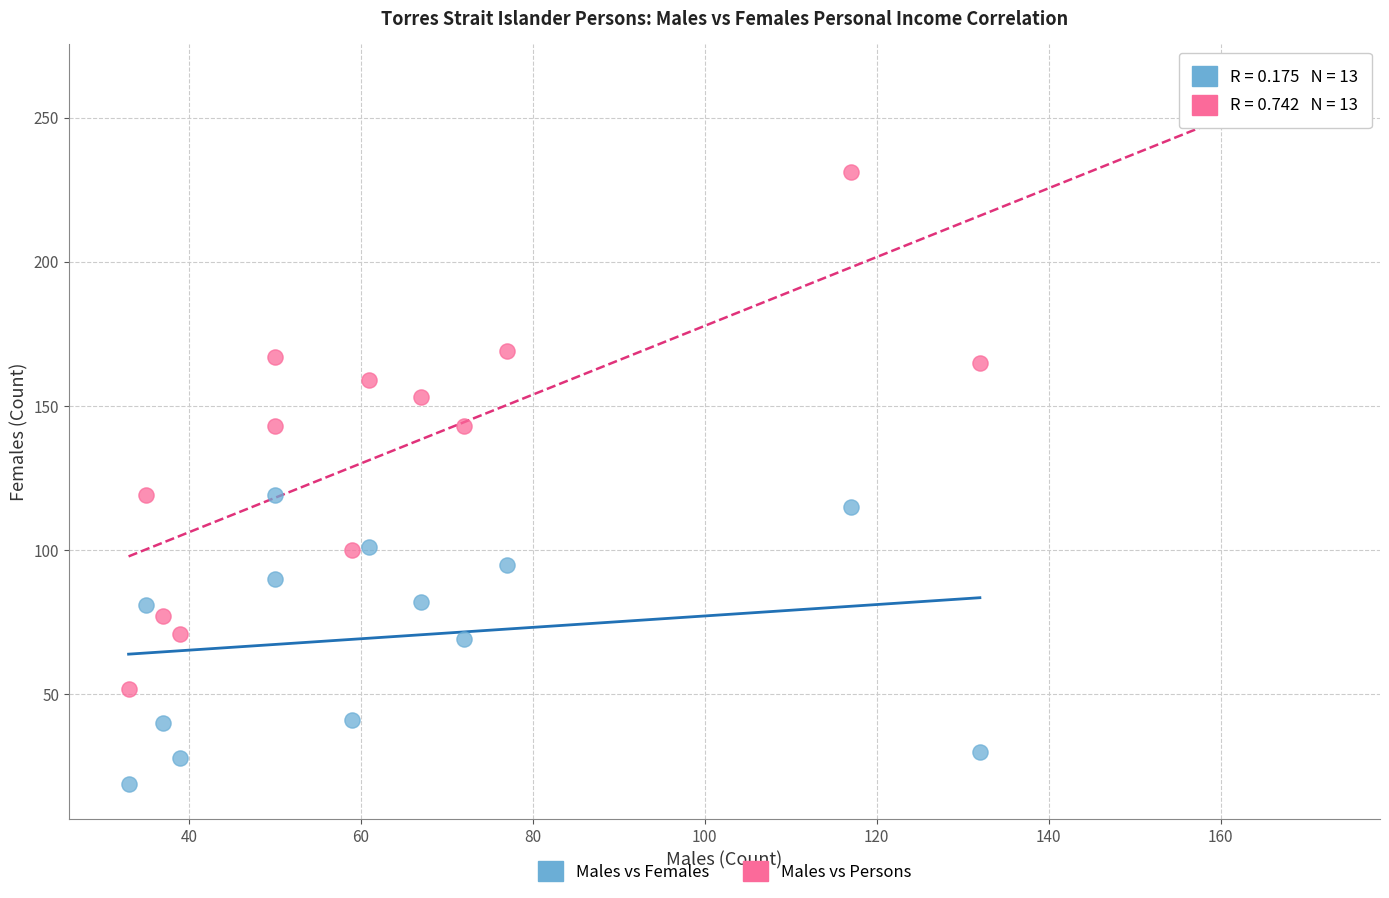

Across all data points, what is the range of Y values (max minus min)?

212